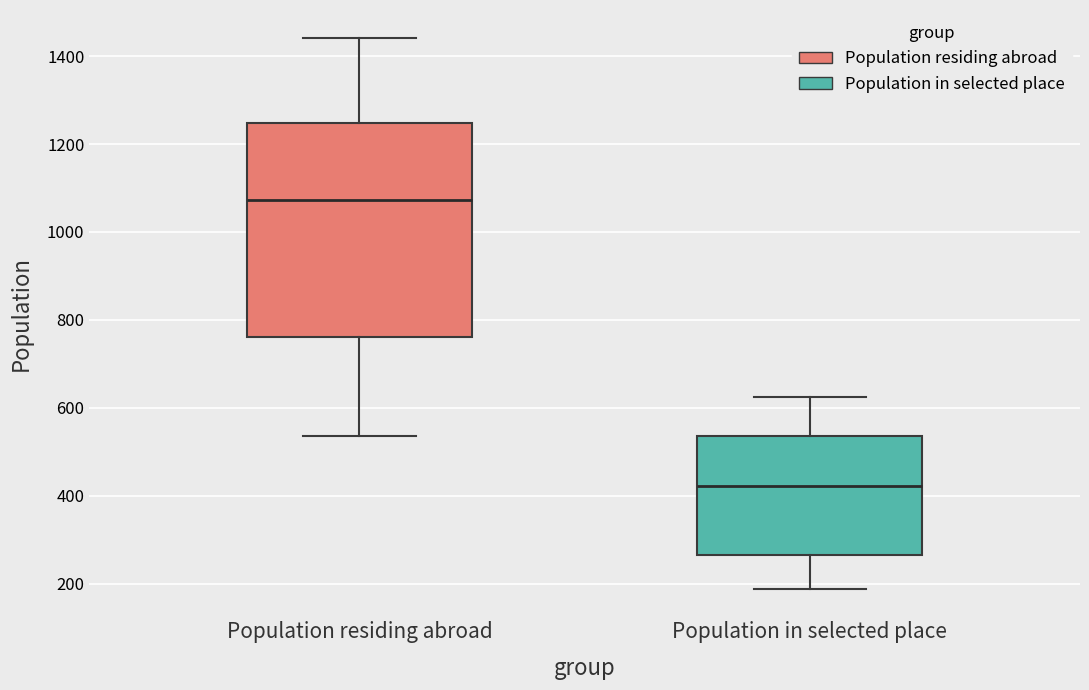

Where does the upper whisker of the box for Population in selected place end on the y-axis? The values are not printed on the chart, so give them approximately, as read against the axis.

620